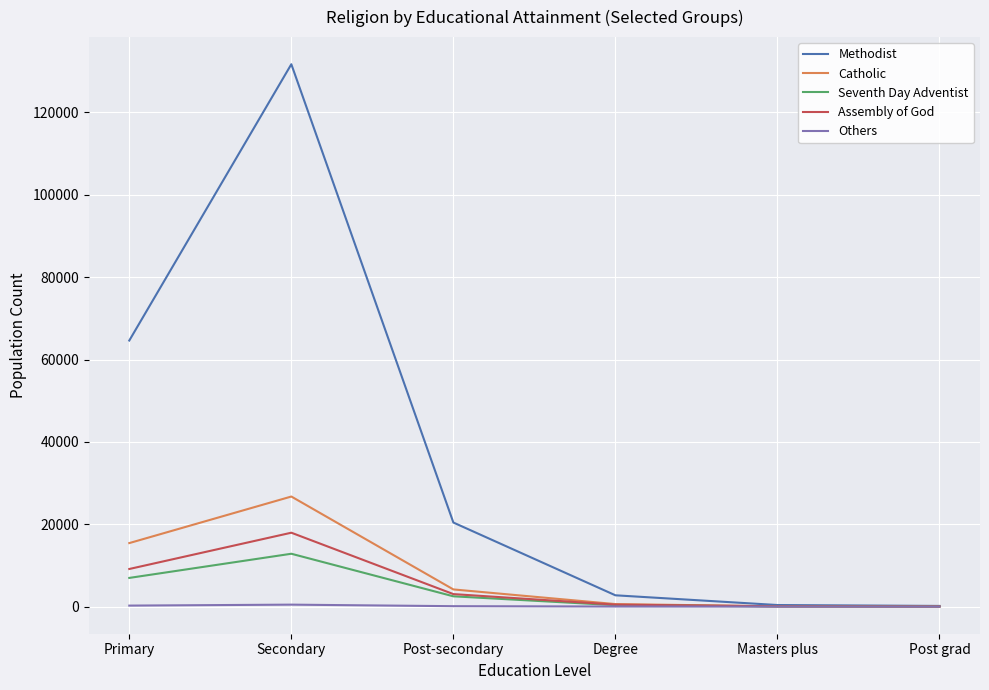

What is the maximum value shown in the chart?

131698